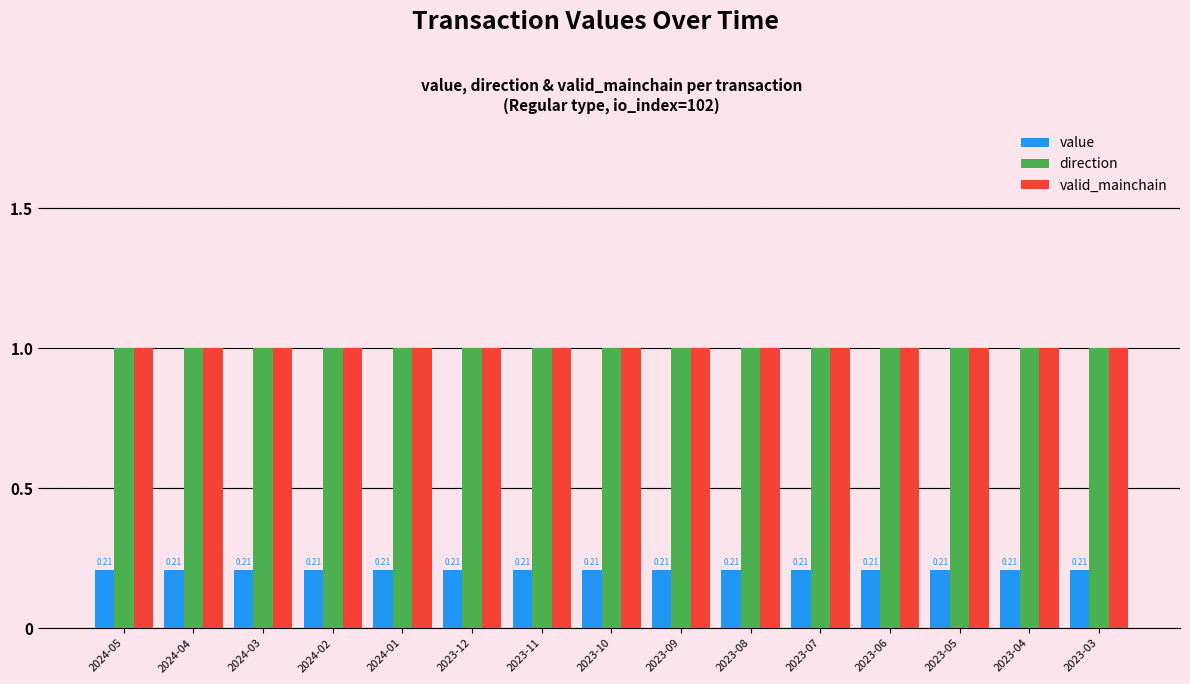

Reading right to left, transcribe all the data shown in this chart.

value: 2023-03=0.2	2023-04=0.2	2023-05=0.2	2023-06=0.2	2023-07=0.2	2023-08=0.2	2023-09=0.2	2023-10=0.2	2023-11=0.2	2023-12=0.2	2024-01=0.2	2024-02=0.2	2024-03=0.2	2024-04=0.2	2024-05=0.2
direction: 2023-03=1.0	2023-04=1.0	2023-05=1.0	2023-06=1.0	2023-07=1.0	2023-08=1.0	2023-09=1.0	2023-10=1.0	2023-11=1.0	2023-12=1.0	2024-01=1.0	2024-02=1.0	2024-03=1.0	2024-04=1.0	2024-05=1.0
valid_mainchain: 2023-03=1.0	2023-04=1.0	2023-05=1.0	2023-06=1.0	2023-07=1.0	2023-08=1.0	2023-09=1.0	2023-10=1.0	2023-11=1.0	2023-12=1.0	2024-01=1.0	2024-02=1.0	2024-03=1.0	2024-04=1.0	2024-05=1.0